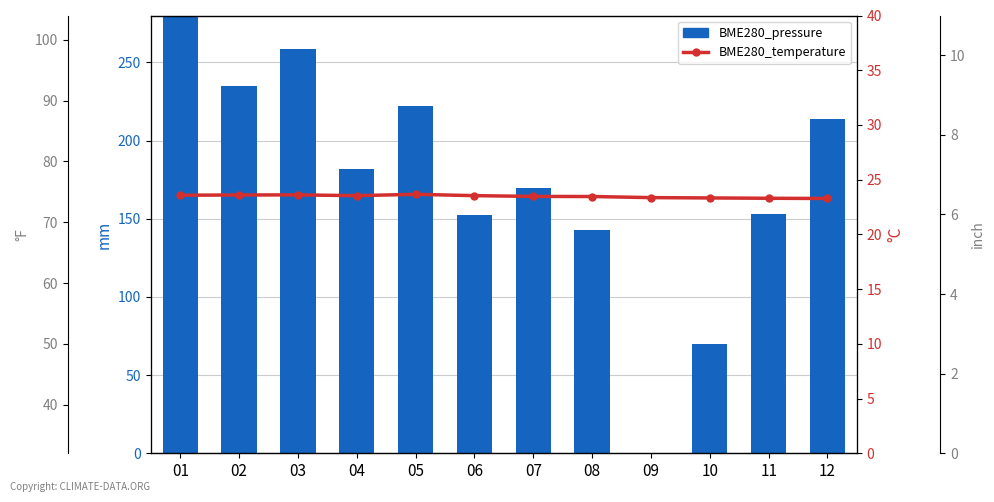

List the labels in order of BME280_pressure value, largest first.

01, 03, 02, 05, 12, 04, 07, 11, 06, 08, 10, 09